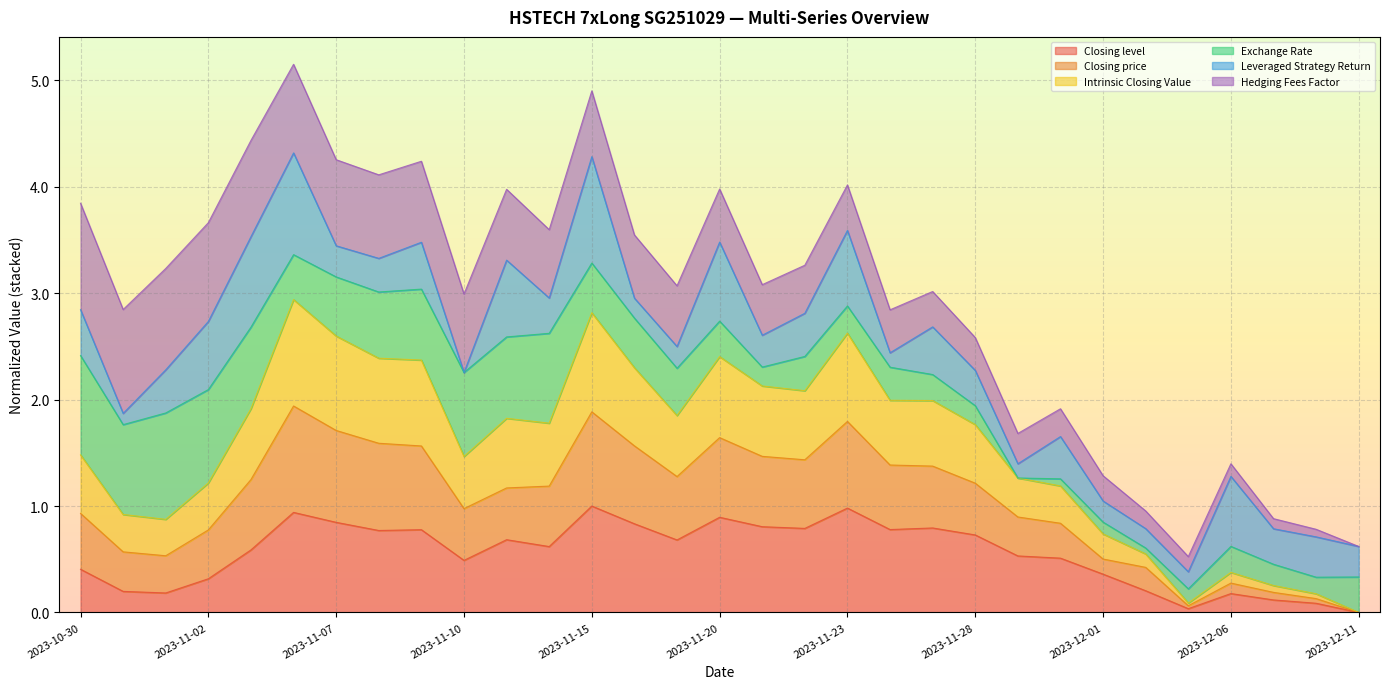

What is the highest value of the Closing level series?

1.0